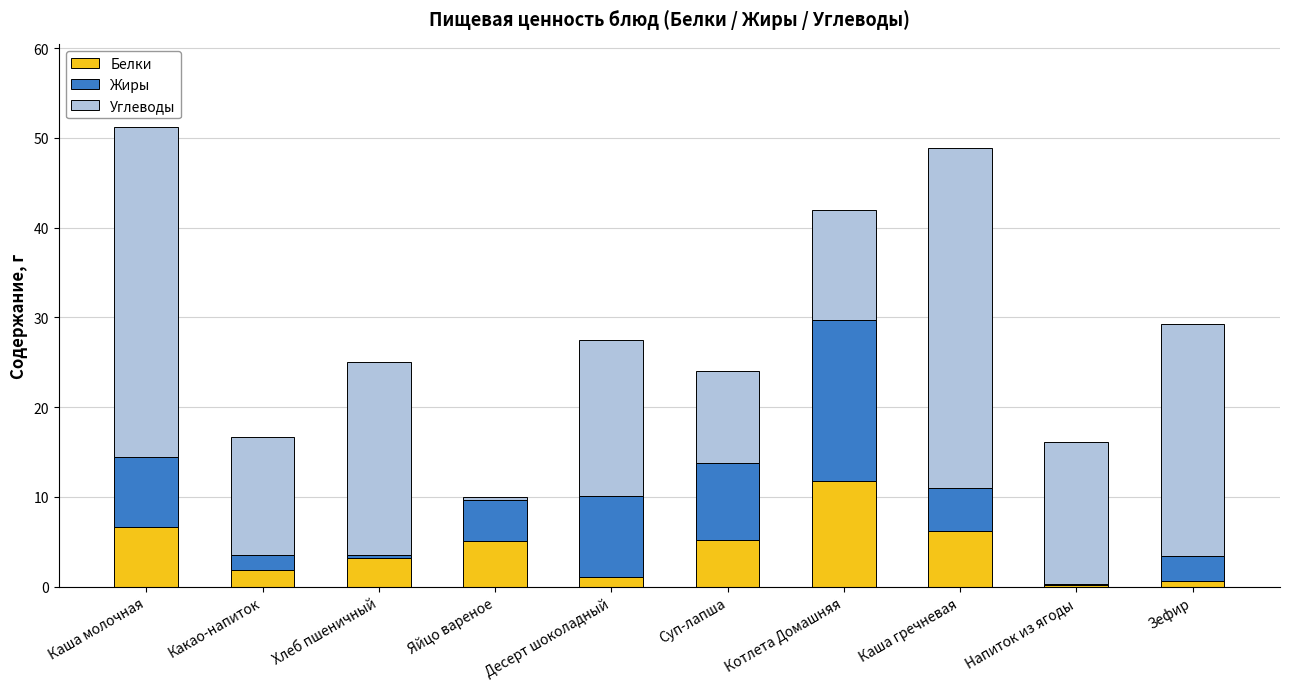

What is the total value across all series at Суп-лапша?

24.0